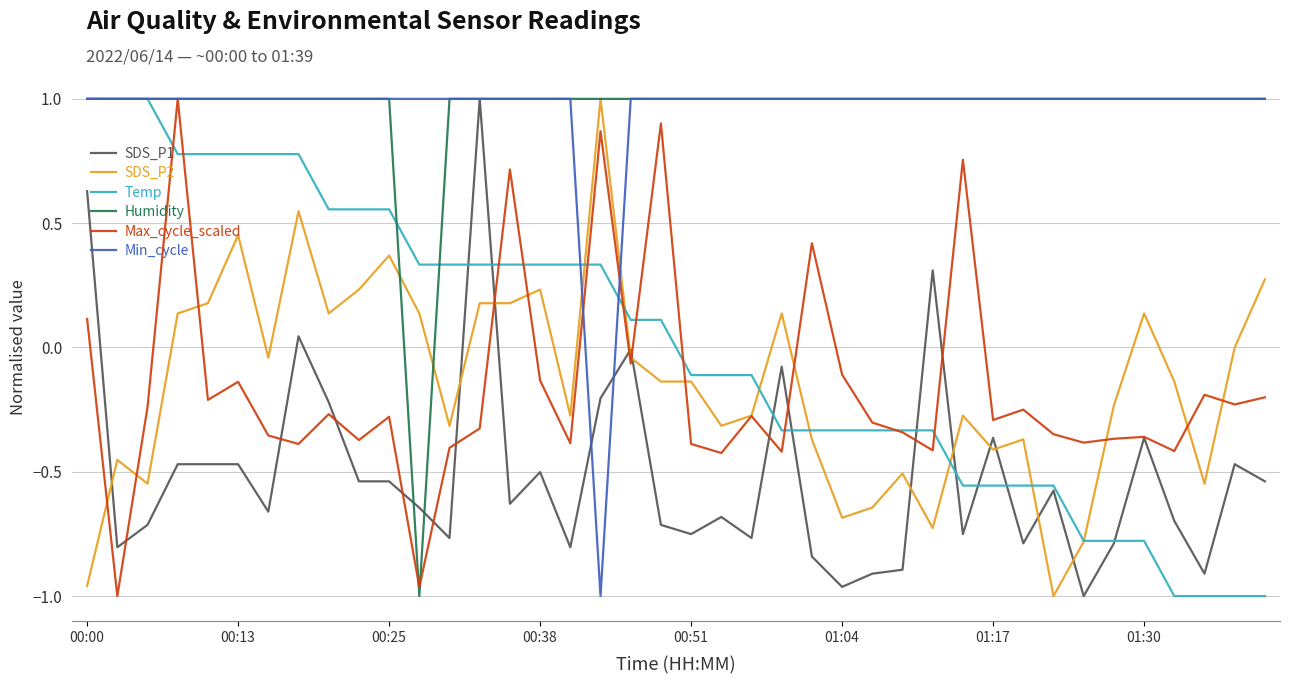

What is the highest value of the SDS_P2 series?

1.0